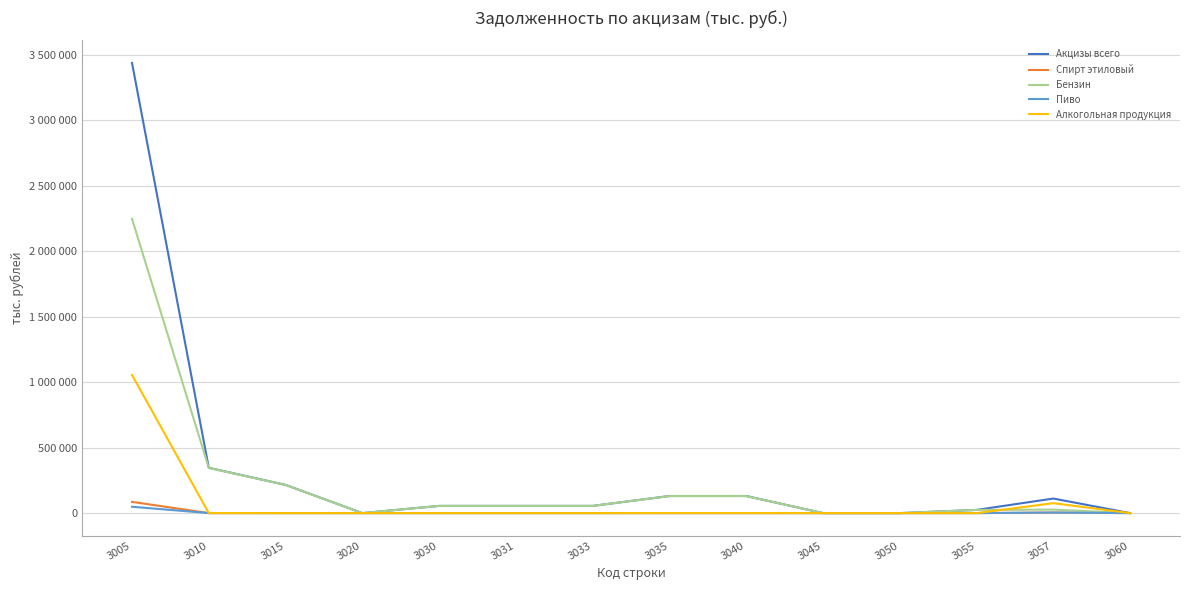

Is it true that Спирт этиловый equals 0 at 3033?

True